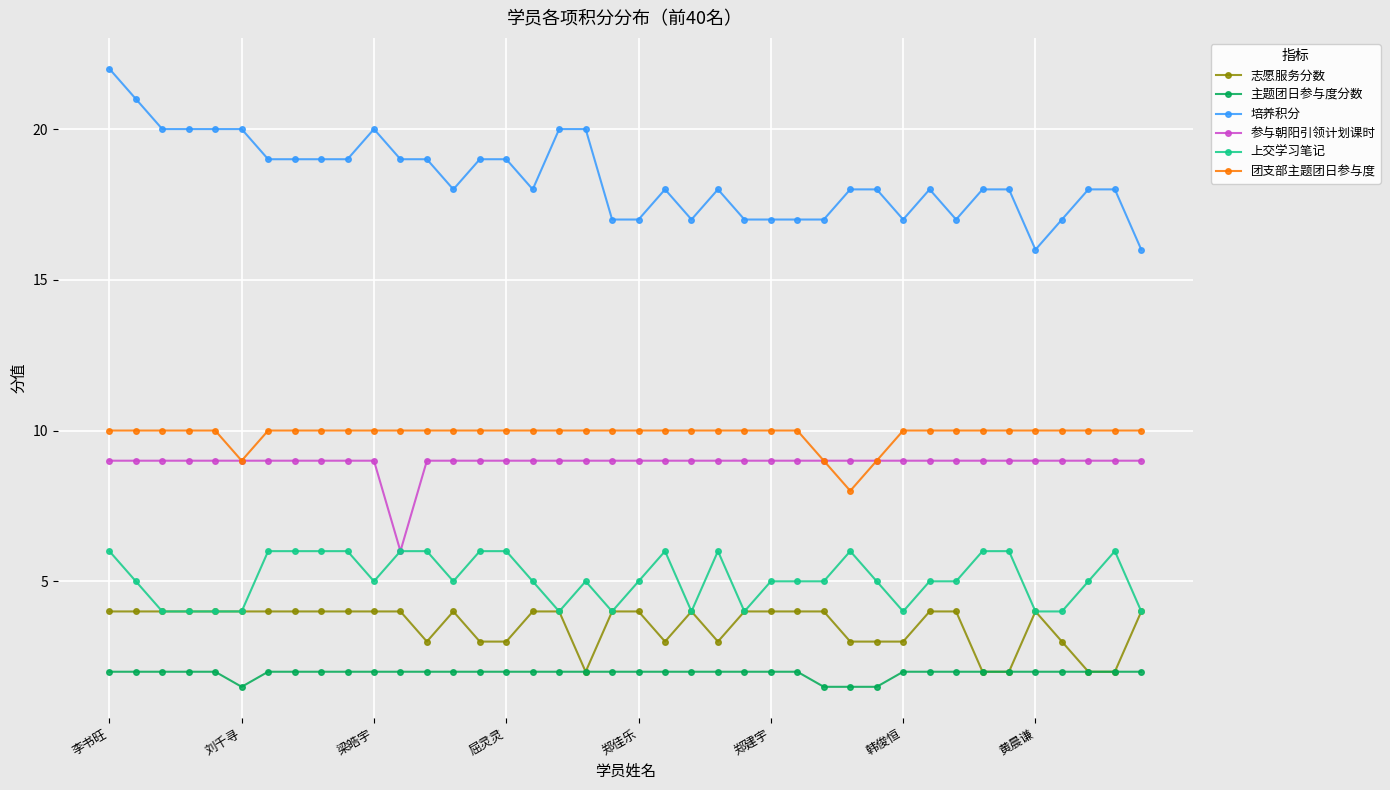

What is the smallest value displayed?

1.5